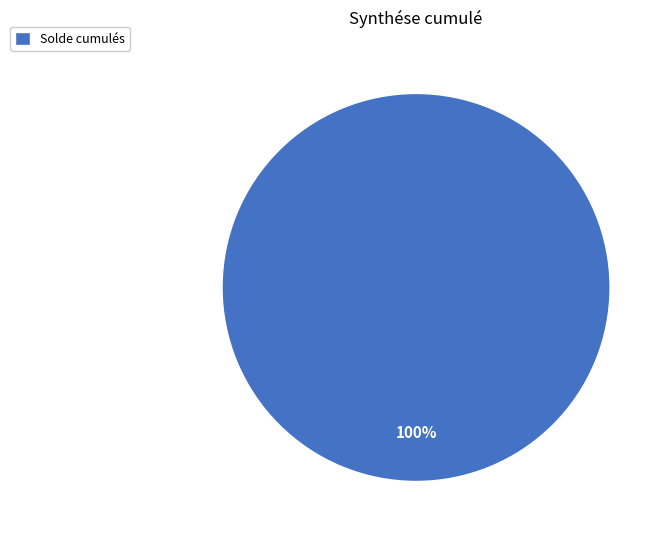

Rank the categories by value from lowest to highest.

Solde cumulés